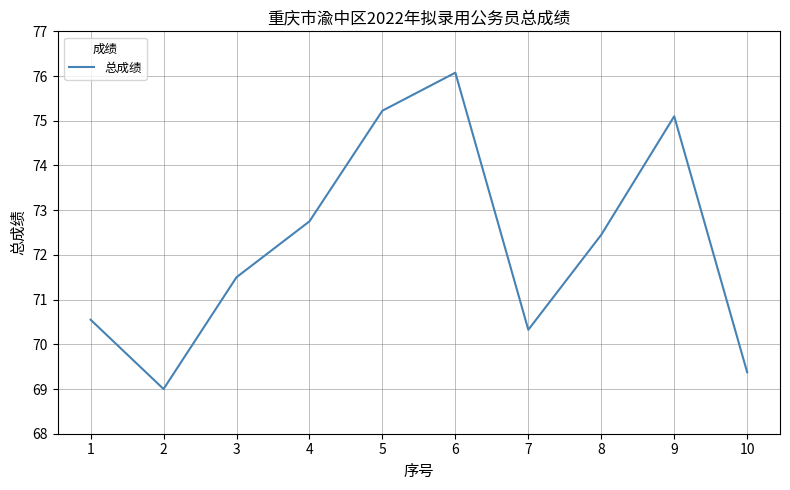

How many interior local valleys (lower than both neighbors) does the data have?

2